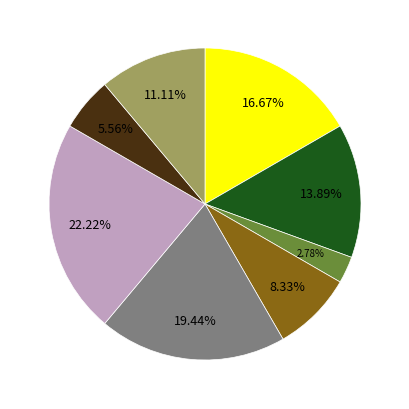

Is there a majority slice in this chart?

No